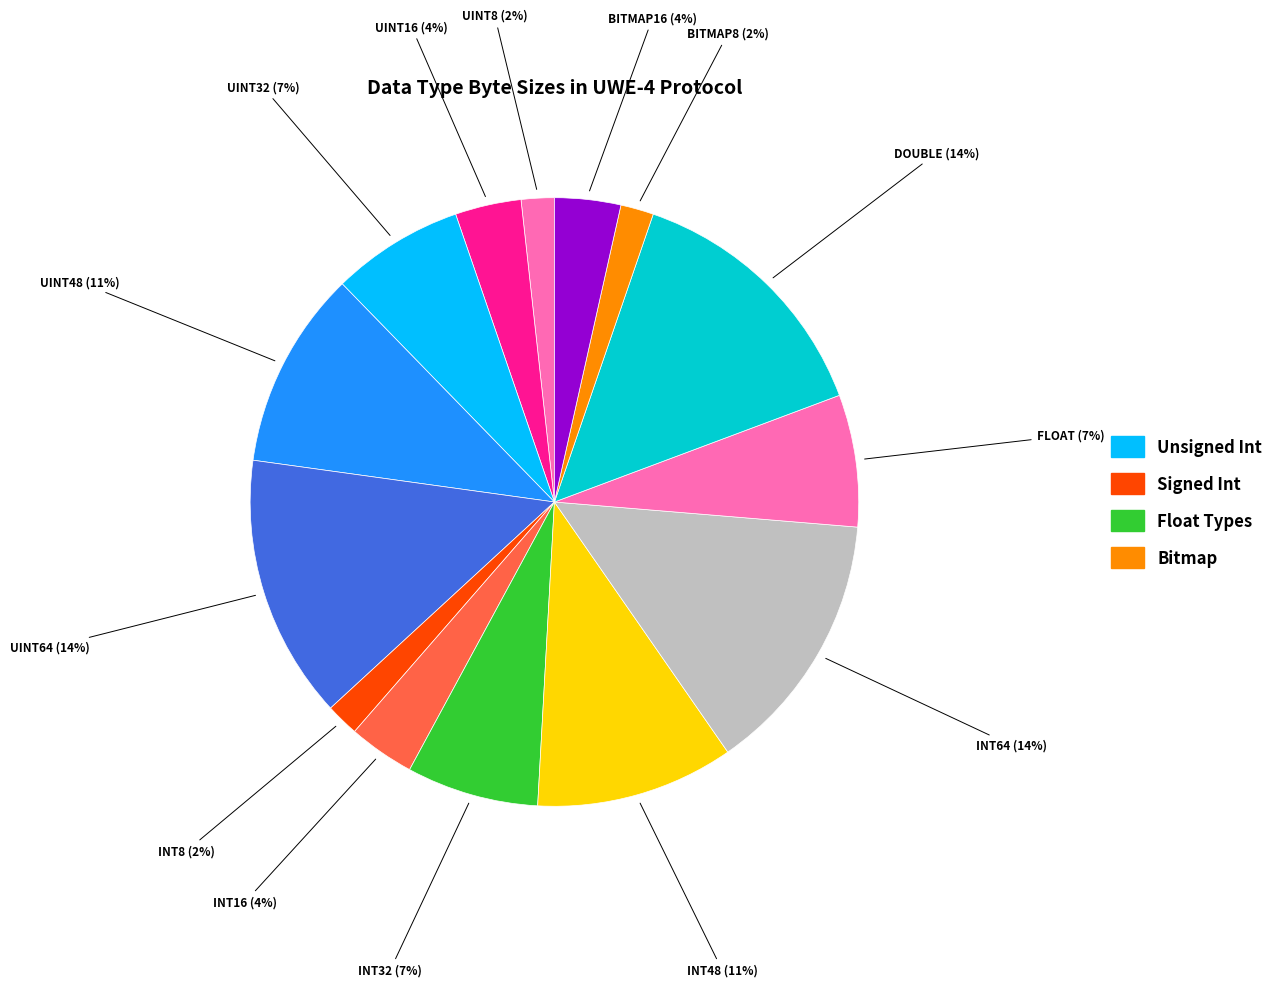

How many slices are in this pie chart?

14